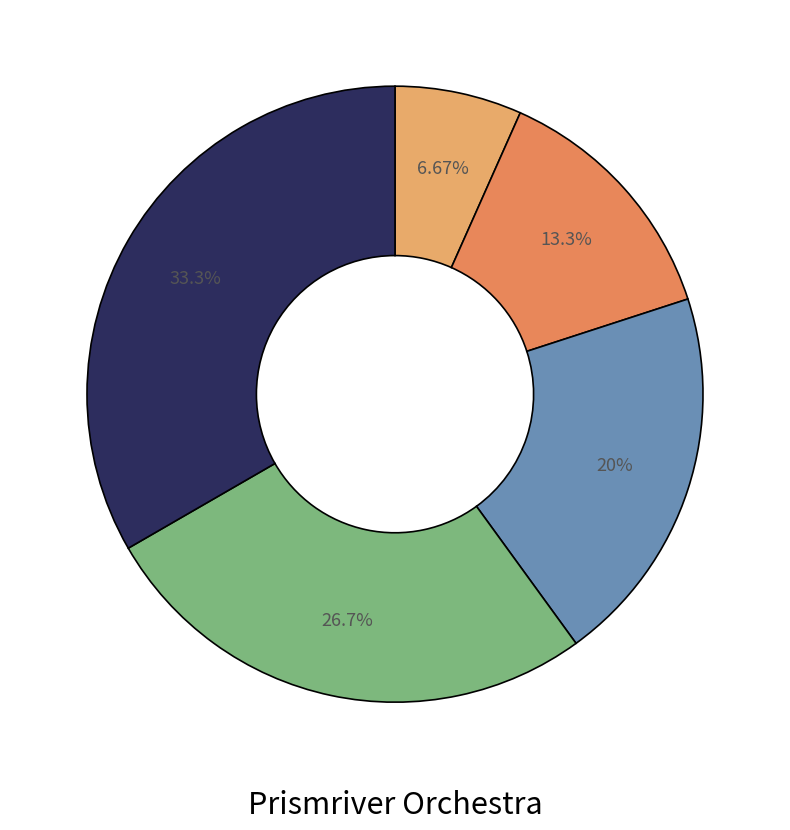

Rank the categories by value from highest to lowest.

The Sea of Purity, Bipolar Lunatic, Faraway Voyage of 380 000 Kilometers, The Wheel of Fortune Turning Over, Frozen Capital of Eternity